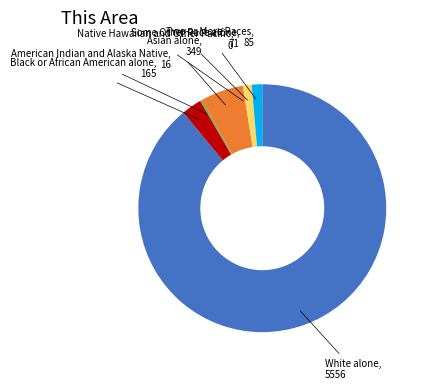

Does any single category account for the majority?

Yes